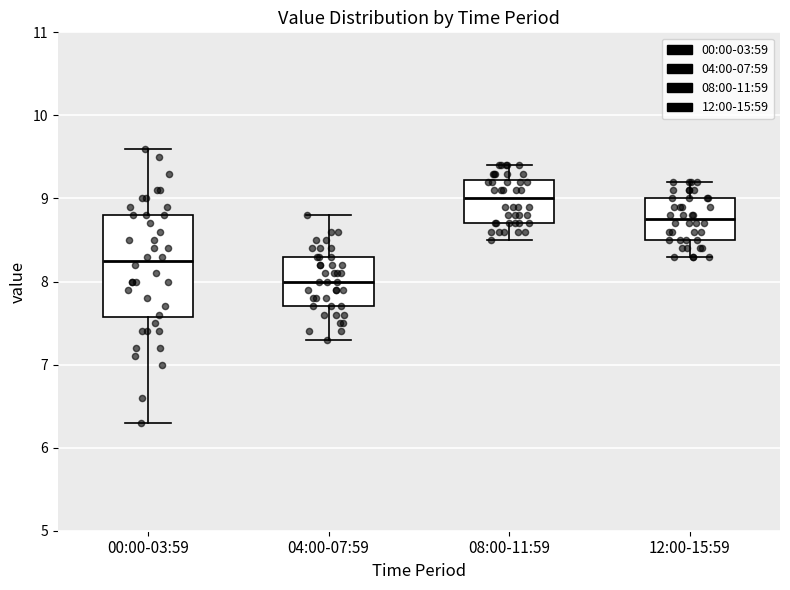

Which box's median line is the lowest?

04:00-07:59